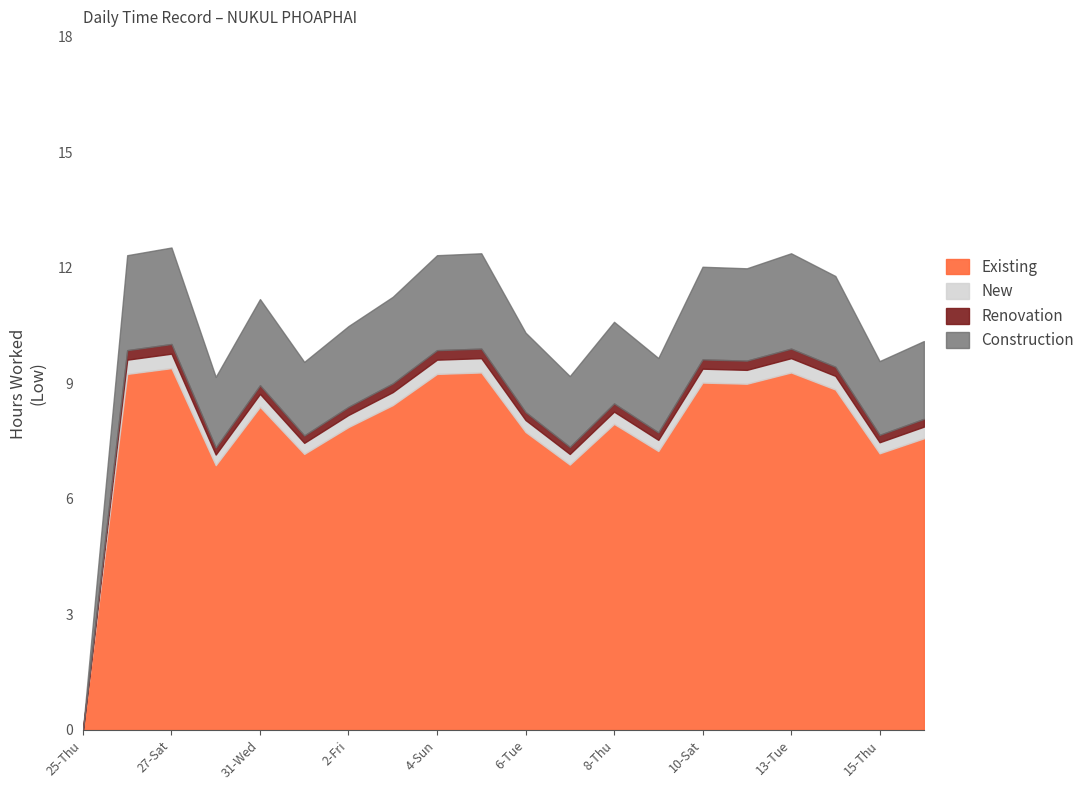

True or false: Low (Hours) has a value of 9.7 at 9-Fri.

True